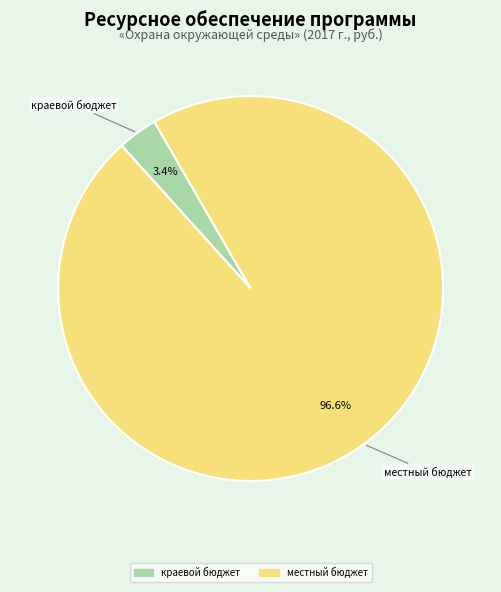

Is there any slice that represents more than half of the pie?

Yes